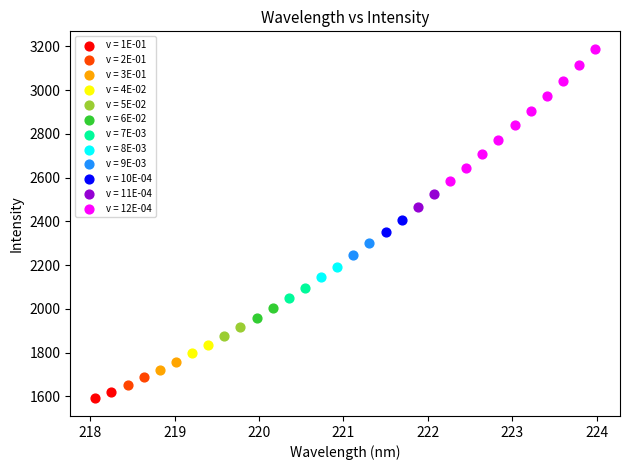

What are all the series names shown in the legend?

v = 1E-01, v = 2E-01, v = 3E-01, v = 4E-02, v = 5E-02, v = 6E-02, v = 7E-03, v = 8E-03, v = 9E-03, v = 10E-04, v = 11E-04, v = 12E-04